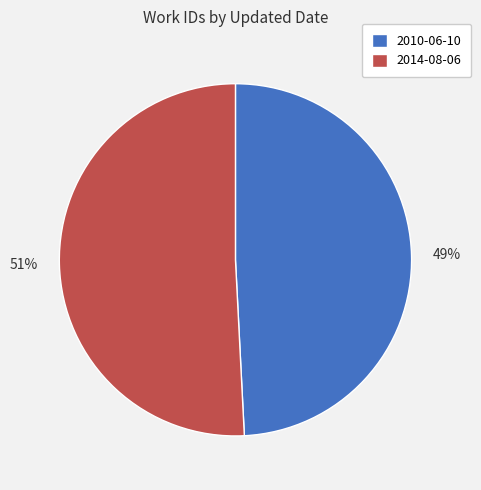

To the nearest percent, what percentage of the pie is 2014-08-06?

51%